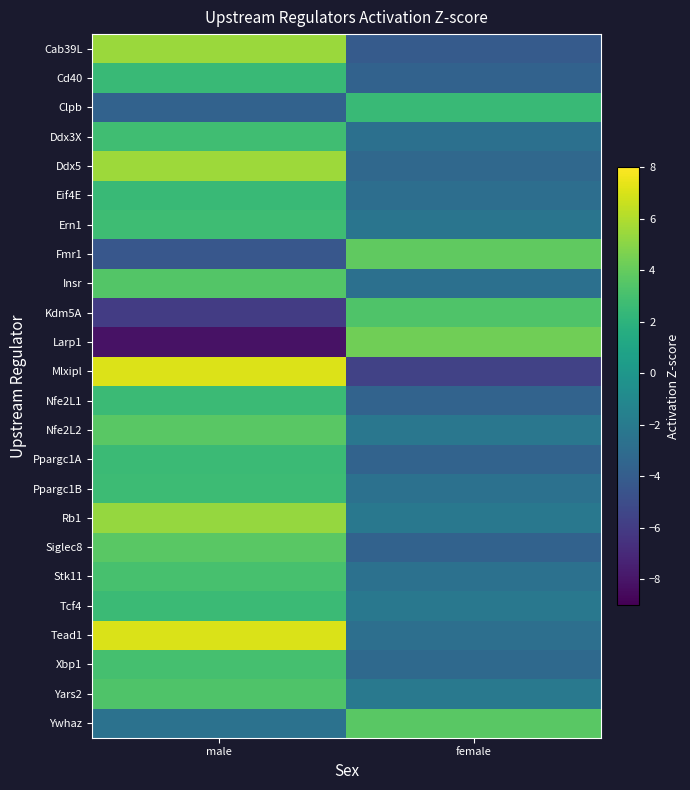

Count the number of categories in the chart.

2